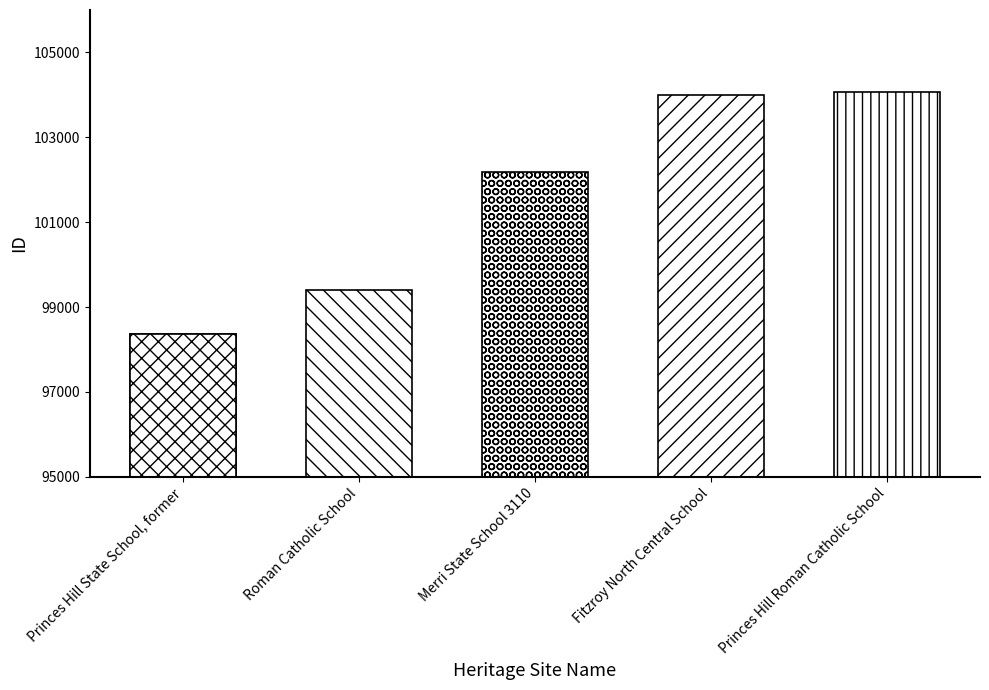

What is the maximum value shown in the chart?

104060